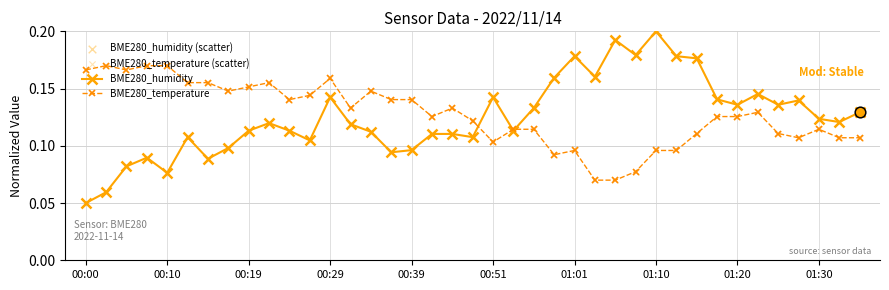

Which series has the widest spread of values?

BME280_humidity